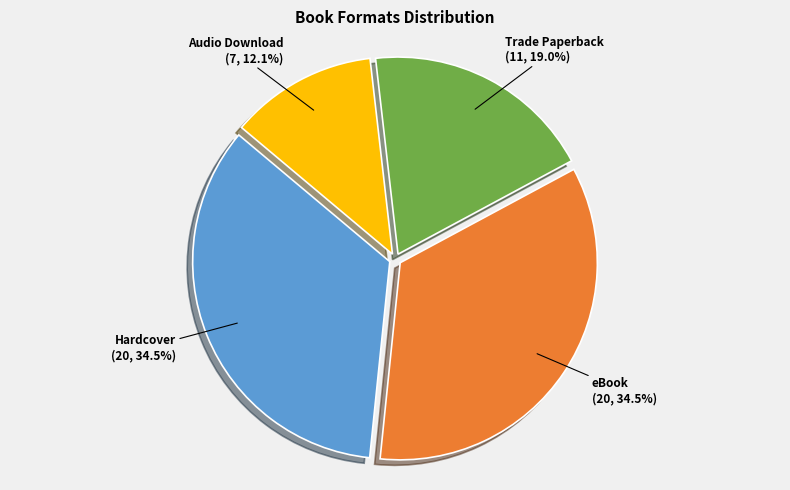

Does any single category account for the majority?

No